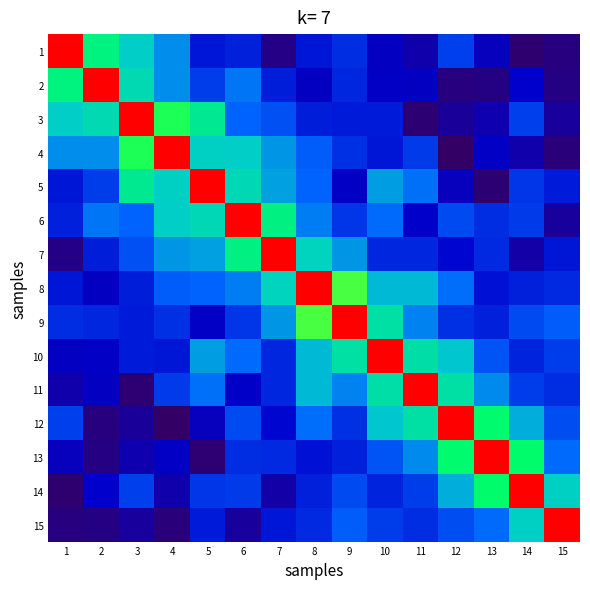

Reading left to right, what are all the values shown in this chart?

1: 1=1.6	2=0.9	3=0.8	4=0.7	5=0.4	6=0.5	7=0.3	8=0.4	9=0.5	10=0.4	11=0.4	12=0.5	13=0.4	14=0.2	15=0.3
2: 1=0.9	2=1.6	3=0.8	4=0.6	5=0.5	6=0.6	7=0.5	8=0.4	9=0.5	10=0.4	11=0.4	12=0.3	13=0.3	14=0.4	15=0.3
3: 1=0.8	2=0.8	3=1.6	4=1.0	5=0.9	6=0.6	7=0.5	8=0.5	9=0.5	10=0.5	11=0.3	12=0.3	13=0.4	14=0.5	15=0.3
4: 1=0.7	2=0.6	3=1.0	4=1.6	5=0.8	6=0.8	7=0.7	8=0.6	9=0.5	10=0.4	11=0.5	12=0.2	13=0.4	14=0.4	15=0.3
5: 1=0.4	2=0.5	3=0.9	4=0.8	5=1.6	6=0.8	7=0.7	8=0.6	9=0.4	10=0.7	11=0.6	12=0.4	13=0.3	14=0.5	15=0.5
6: 1=0.5	2=0.6	3=0.6	4=0.8	5=0.8	6=1.6	7=0.9	8=0.6	9=0.5	10=0.6	11=0.4	12=0.5	13=0.5	14=0.5	15=0.3
7: 1=0.3	2=0.5	3=0.5	4=0.7	5=0.7	6=0.9	7=1.6	8=0.8	9=0.7	10=0.5	11=0.5	12=0.4	13=0.5	14=0.3	15=0.4
8: 1=0.4	2=0.4	3=0.5	4=0.6	5=0.6	6=0.6	7=0.8	8=1.6	9=1.0	10=0.7	11=0.7	12=0.6	13=0.4	14=0.5	15=0.5
9: 1=0.5	2=0.5	3=0.5	4=0.5	5=0.4	6=0.5	7=0.7	8=1.0	9=1.6	10=0.8	11=0.6	12=0.5	13=0.5	14=0.5	15=0.6
10: 1=0.4	2=0.4	3=0.5	4=0.4	5=0.7	6=0.6	7=0.5	8=0.7	9=0.8	10=1.6	11=0.8	12=0.8	13=0.5	14=0.5	15=0.5
11: 1=0.4	2=0.4	3=0.3	4=0.5	5=0.6	6=0.4	7=0.5	8=0.7	9=0.6	10=0.8	11=1.6	12=0.8	13=0.6	14=0.5	15=0.5
12: 1=0.5	2=0.3	3=0.3	4=0.2	5=0.4	6=0.5	7=0.4	8=0.6	9=0.5	10=0.8	11=0.8	12=1.6	13=0.9	14=0.7	15=0.5
13: 1=0.4	2=0.3	3=0.4	4=0.4	5=0.3	6=0.5	7=0.5	8=0.4	9=0.5	10=0.5	11=0.6	12=0.9	13=1.6	14=0.9	15=0.6
14: 1=0.2	2=0.4	3=0.5	4=0.4	5=0.5	6=0.5	7=0.3	8=0.5	9=0.5	10=0.5	11=0.5	12=0.7	13=0.9	14=1.6	15=0.8
15: 1=0.3	2=0.3	3=0.3	4=0.3	5=0.5	6=0.3	7=0.4	8=0.5	9=0.6	10=0.5	11=0.5	12=0.5	13=0.6	14=0.8	15=1.6